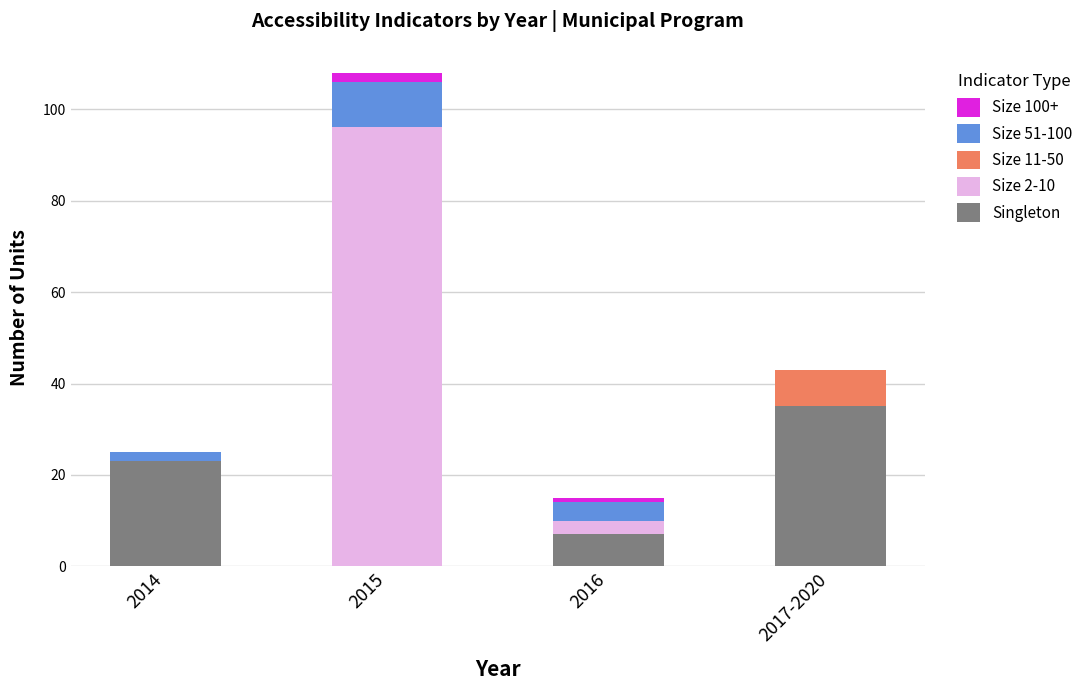

What is the maximum value for Singleton?

35